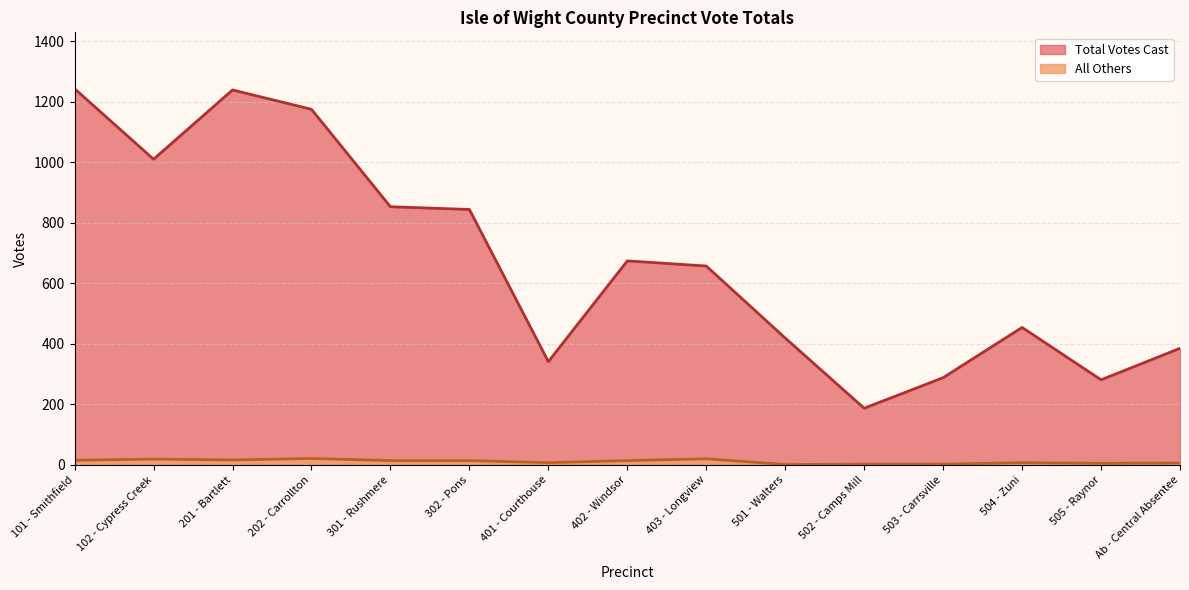

True or false: Total Votes Cast and All Others cross at least once.

False